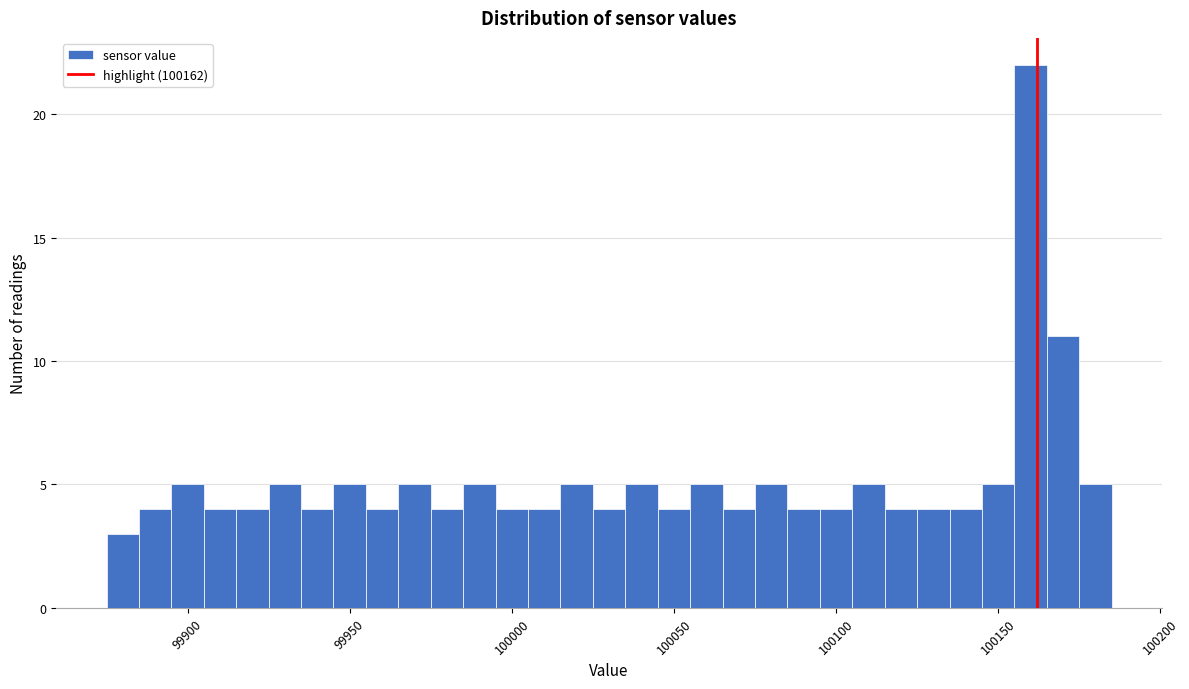

Around what value on the x-axis is the tallest bar? Give the approximate position of its centre, as read against the axis.

100160